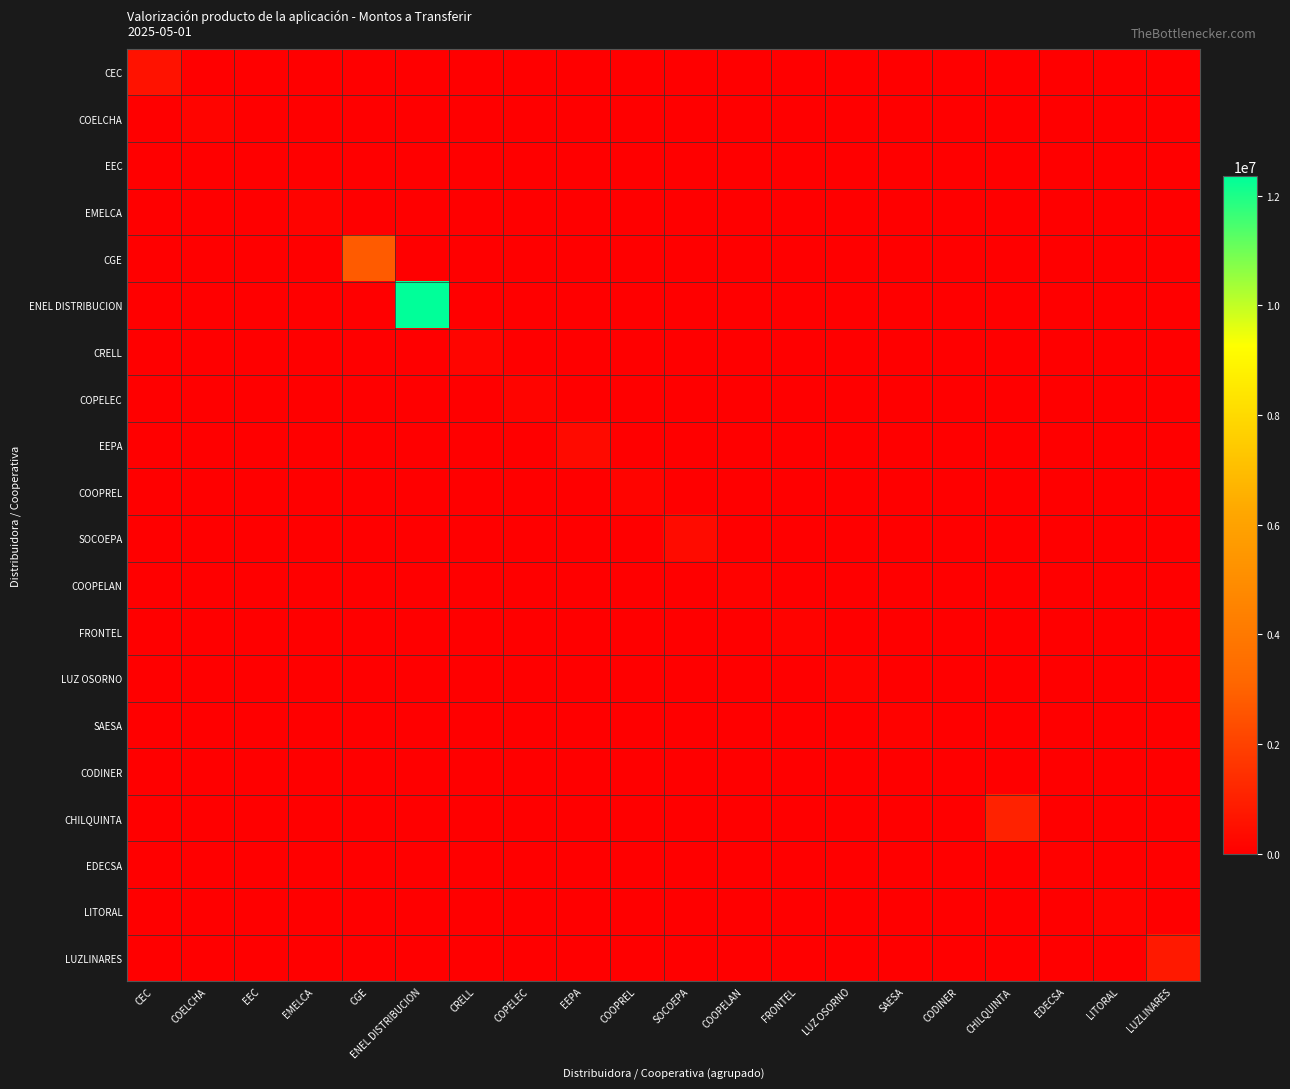

Reading left to right, what are all the values shown in this chart?

CEC: CEC=574776.9	COELCHA=0.0	EEC=0.0	EMELCA=0.0	CGE=0.0	ENEL DISTRIBUCION=0.0	CRELL=0.0	COPELEC=0.0	EEPA=0.0	COOPREL=0.0	SOCOEPA=0.0	COOPELAN=0.0	FRONTEL=0.0	LUZ OSORNO=0.0	SAESA=0.0	CODINER=0.0	CHILQUINTA=0.0	EDECSA=0.0	LITORAL=0.0	LUZLINARES=0.0
COELCHA: CEC=0.0	COELCHA=156007.8	EEC=0.0	EMELCA=0.0	CGE=0.0	ENEL DISTRIBUCION=0.0	CRELL=0.0	COPELEC=0.0	EEPA=0.0	COOPREL=0.0	SOCOEPA=0.0	COOPELAN=0.0	FRONTEL=0.0	LUZ OSORNO=0.0	SAESA=0.0	CODINER=0.0	CHILQUINTA=0.0	EDECSA=0.0	LITORAL=0.0	LUZLINARES=0.0
EEC: CEC=0.0	COELCHA=0.0	EEC=37866.4	EMELCA=0.0	CGE=0.0	ENEL DISTRIBUCION=0.0	CRELL=0.0	COPELEC=0.0	EEPA=0.0	COOPREL=0.0	SOCOEPA=0.0	COOPELAN=0.0	FRONTEL=0.0	LUZ OSORNO=0.0	SAESA=0.0	CODINER=0.0	CHILQUINTA=0.0	EDECSA=0.0	LITORAL=0.0	LUZLINARES=0.0
EMELCA: CEC=0.0	COELCHA=0.0	EEC=0.0	EMELCA=143760.4	CGE=0.0	ENEL DISTRIBUCION=0.0	CRELL=0.0	COPELEC=0.0	EEPA=0.0	COOPREL=0.0	SOCOEPA=0.0	COOPELAN=0.0	FRONTEL=0.0	LUZ OSORNO=0.0	SAESA=0.0	CODINER=0.0	CHILQUINTA=0.0	EDECSA=0.0	LITORAL=0.0	LUZLINARES=0.0
CGE: CEC=0.0	COELCHA=0.0	EEC=0.0	EMELCA=0.0	CGE=2780094.8	ENEL DISTRIBUCION=0.0	CRELL=0.0	COPELEC=0.0	EEPA=0.0	COOPREL=0.0	SOCOEPA=0.0	COOPELAN=0.0	FRONTEL=0.0	LUZ OSORNO=0.0	SAESA=0.0	CODINER=0.0	CHILQUINTA=0.0	EDECSA=0.0	LITORAL=0.0	LUZLINARES=0.0
ENEL DISTRIBUCION: CEC=0.0	COELCHA=0.0	EEC=0.0	EMELCA=0.0	CGE=0.0	ENEL DISTRIBUCION=12352621.9	CRELL=0.0	COPELEC=0.0	EEPA=0.0	COOPREL=0.0	SOCOEPA=0.0	COOPELAN=0.0	FRONTEL=0.0	LUZ OSORNO=0.0	SAESA=0.0	CODINER=0.0	CHILQUINTA=0.0	EDECSA=0.0	LITORAL=0.0	LUZLINARES=0.0
CRELL: CEC=0.0	COELCHA=0.0	EEC=0.0	EMELCA=0.0	CGE=0.0	ENEL DISTRIBUCION=0.0	CRELL=184498.0	COPELEC=0.0	EEPA=0.0	COOPREL=0.0	SOCOEPA=0.0	COOPELAN=0.0	FRONTEL=0.0	LUZ OSORNO=0.0	SAESA=0.0	CODINER=0.0	CHILQUINTA=0.0	EDECSA=0.0	LITORAL=0.0	LUZLINARES=0.0
COPELEC: CEC=0.0	COELCHA=0.0	EEC=0.0	EMELCA=0.0	CGE=0.0	ENEL DISTRIBUCION=0.0	CRELL=0.0	COPELEC=157437.8	EEPA=0.0	COOPREL=0.0	SOCOEPA=0.0	COOPELAN=0.0	FRONTEL=0.0	LUZ OSORNO=0.0	SAESA=0.0	CODINER=0.0	CHILQUINTA=0.0	EDECSA=0.0	LITORAL=0.0	LUZLINARES=0.0
EEPA: CEC=0.0	COELCHA=0.0	EEC=0.0	EMELCA=0.0	CGE=0.0	ENEL DISTRIBUCION=0.0	CRELL=0.0	COPELEC=0.0	EEPA=324705.4	COOPREL=0.0	SOCOEPA=0.0	COOPELAN=0.0	FRONTEL=0.0	LUZ OSORNO=0.0	SAESA=0.0	CODINER=0.0	CHILQUINTA=0.0	EDECSA=0.0	LITORAL=0.0	LUZLINARES=0.0
COOPREL: CEC=0.0	COELCHA=0.0	EEC=0.0	EMELCA=0.0	CGE=0.0	ENEL DISTRIBUCION=0.0	CRELL=0.0	COPELEC=0.0	EEPA=0.0	COOPREL=160539.6	SOCOEPA=0.0	COOPELAN=0.0	FRONTEL=0.0	LUZ OSORNO=0.0	SAESA=0.0	CODINER=0.0	CHILQUINTA=0.0	EDECSA=0.0	LITORAL=0.0	LUZLINARES=0.0
SOCOEPA: CEC=0.0	COELCHA=0.0	EEC=0.0	EMELCA=0.0	CGE=0.0	ENEL DISTRIBUCION=0.0	CRELL=0.0	COPELEC=0.0	EEPA=0.0	COOPREL=0.0	SOCOEPA=344884.6	COOPELAN=0.0	FRONTEL=0.0	LUZ OSORNO=0.0	SAESA=0.0	CODINER=0.0	CHILQUINTA=0.0	EDECSA=0.0	LITORAL=0.0	LUZLINARES=0.0
COOPELAN: CEC=0.0	COELCHA=0.0	EEC=0.0	EMELCA=0.0	CGE=0.0	ENEL DISTRIBUCION=0.0	CRELL=0.0	COPELEC=0.0	EEPA=0.0	COOPREL=0.0	SOCOEPA=0.0	COOPELAN=72894.1	FRONTEL=0.0	LUZ OSORNO=0.0	SAESA=0.0	CODINER=0.0	CHILQUINTA=0.0	EDECSA=0.0	LITORAL=0.0	LUZLINARES=0.0
FRONTEL: CEC=0.0	COELCHA=0.0	EEC=0.0	EMELCA=0.0	CGE=0.0	ENEL DISTRIBUCION=0.0	CRELL=0.0	COPELEC=0.0	EEPA=0.0	COOPREL=0.0	SOCOEPA=0.0	COOPELAN=0.0	FRONTEL=137458.3	LUZ OSORNO=0.0	SAESA=0.0	CODINER=0.0	CHILQUINTA=0.0	EDECSA=0.0	LITORAL=0.0	LUZLINARES=0.0
LUZ OSORNO: CEC=0.0	COELCHA=0.0	EEC=0.0	EMELCA=0.0	CGE=0.0	ENEL DISTRIBUCION=0.0	CRELL=0.0	COPELEC=0.0	EEPA=0.0	COOPREL=0.0	SOCOEPA=0.0	COOPELAN=0.0	FRONTEL=0.0	LUZ OSORNO=134494.7	SAESA=0.0	CODINER=0.0	CHILQUINTA=0.0	EDECSA=0.0	LITORAL=0.0	LUZLINARES=0.0
SAESA: CEC=0.0	COELCHA=0.0	EEC=0.0	EMELCA=0.0	CGE=0.0	ENEL DISTRIBUCION=0.0	CRELL=0.0	COPELEC=0.0	EEPA=0.0	COOPREL=0.0	SOCOEPA=0.0	COOPELAN=0.0	FRONTEL=0.0	LUZ OSORNO=0.0	SAESA=86993.2	CODINER=0.0	CHILQUINTA=0.0	EDECSA=0.0	LITORAL=0.0	LUZLINARES=0.0
CODINER: CEC=0.0	COELCHA=0.0	EEC=0.0	EMELCA=0.0	CGE=0.0	ENEL DISTRIBUCION=0.0	CRELL=0.0	COPELEC=0.0	EEPA=0.0	COOPREL=0.0	SOCOEPA=0.0	COOPELAN=0.0	FRONTEL=0.0	LUZ OSORNO=0.0	SAESA=0.0	CODINER=6394.8	CHILQUINTA=0.0	EDECSA=0.0	LITORAL=0.0	LUZLINARES=0.0
CHILQUINTA: CEC=0.0	COELCHA=0.0	EEC=0.0	EMELCA=0.0	CGE=0.0	ENEL DISTRIBUCION=0.0	CRELL=0.0	COPELEC=0.0	EEPA=0.0	COOPREL=0.0	SOCOEPA=0.0	COOPELAN=0.0	FRONTEL=0.0	LUZ OSORNO=0.0	SAESA=0.0	CODINER=0.0	CHILQUINTA=1037763.7	EDECSA=0.0	LITORAL=0.0	LUZLINARES=0.0
EDECSA: CEC=0.0	COELCHA=0.0	EEC=0.0	EMELCA=0.0	CGE=0.0	ENEL DISTRIBUCION=0.0	CRELL=0.0	COPELEC=0.0	EEPA=0.0	COOPREL=0.0	SOCOEPA=0.0	COOPELAN=0.0	FRONTEL=0.0	LUZ OSORNO=0.0	SAESA=0.0	CODINER=0.0	CHILQUINTA=0.0	EDECSA=68531.4	LITORAL=0.0	LUZLINARES=0.0
LITORAL: CEC=0.0	COELCHA=0.0	EEC=0.0	EMELCA=0.0	CGE=0.0	ENEL DISTRIBUCION=0.0	CRELL=0.0	COPELEC=0.0	EEPA=0.0	COOPREL=0.0	SOCOEPA=0.0	COOPELAN=0.0	FRONTEL=0.0	LUZ OSORNO=0.0	SAESA=0.0	CODINER=0.0	CHILQUINTA=0.0	EDECSA=0.0	LITORAL=120598.0	LUZLINARES=0.0
LUZLINARES: CEC=0.0	COELCHA=0.0	EEC=0.0	EMELCA=0.0	CGE=0.0	ENEL DISTRIBUCION=0.0	CRELL=0.0	COPELEC=0.0	EEPA=0.0	COOPREL=0.0	SOCOEPA=0.0	COOPELAN=0.0	FRONTEL=0.0	LUZ OSORNO=0.0	SAESA=0.0	CODINER=0.0	CHILQUINTA=0.0	EDECSA=0.0	LITORAL=0.0	LUZLINARES=788477.5